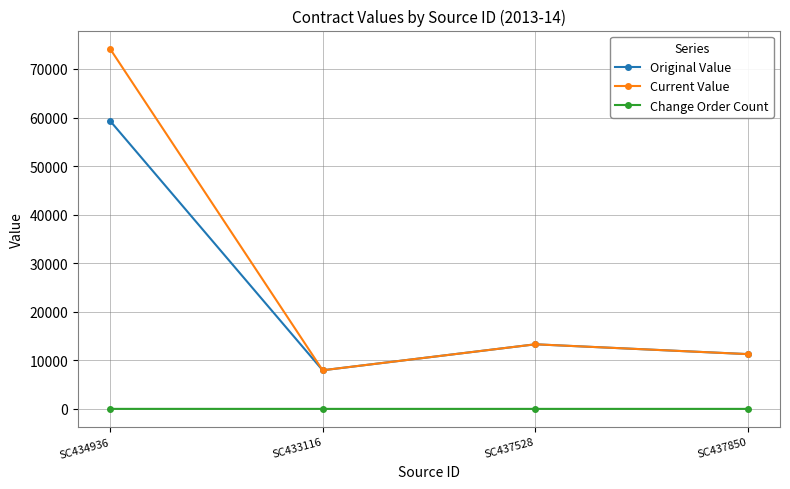

True or false: Change Order Count and Original Value cross at least once.

False